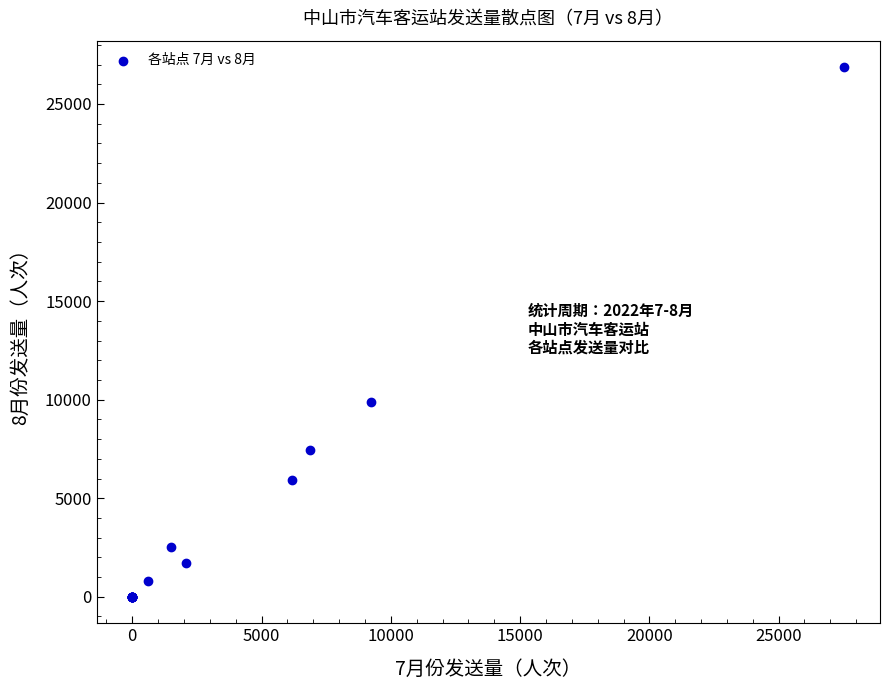

What Y value in the scatter plot is closest to 13434?

9905